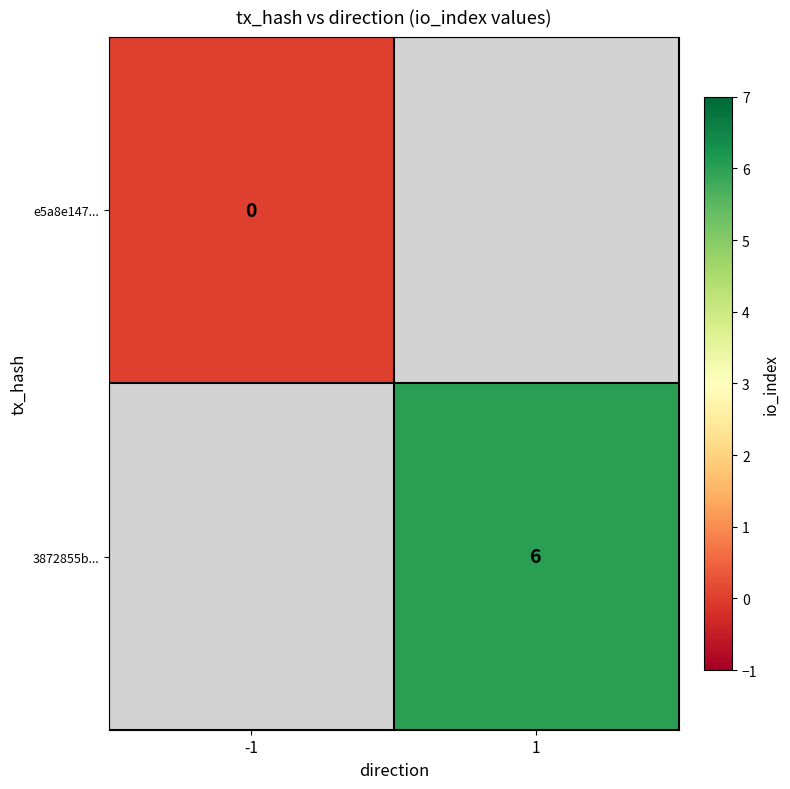

Between -1 and 1, which is larger?

1